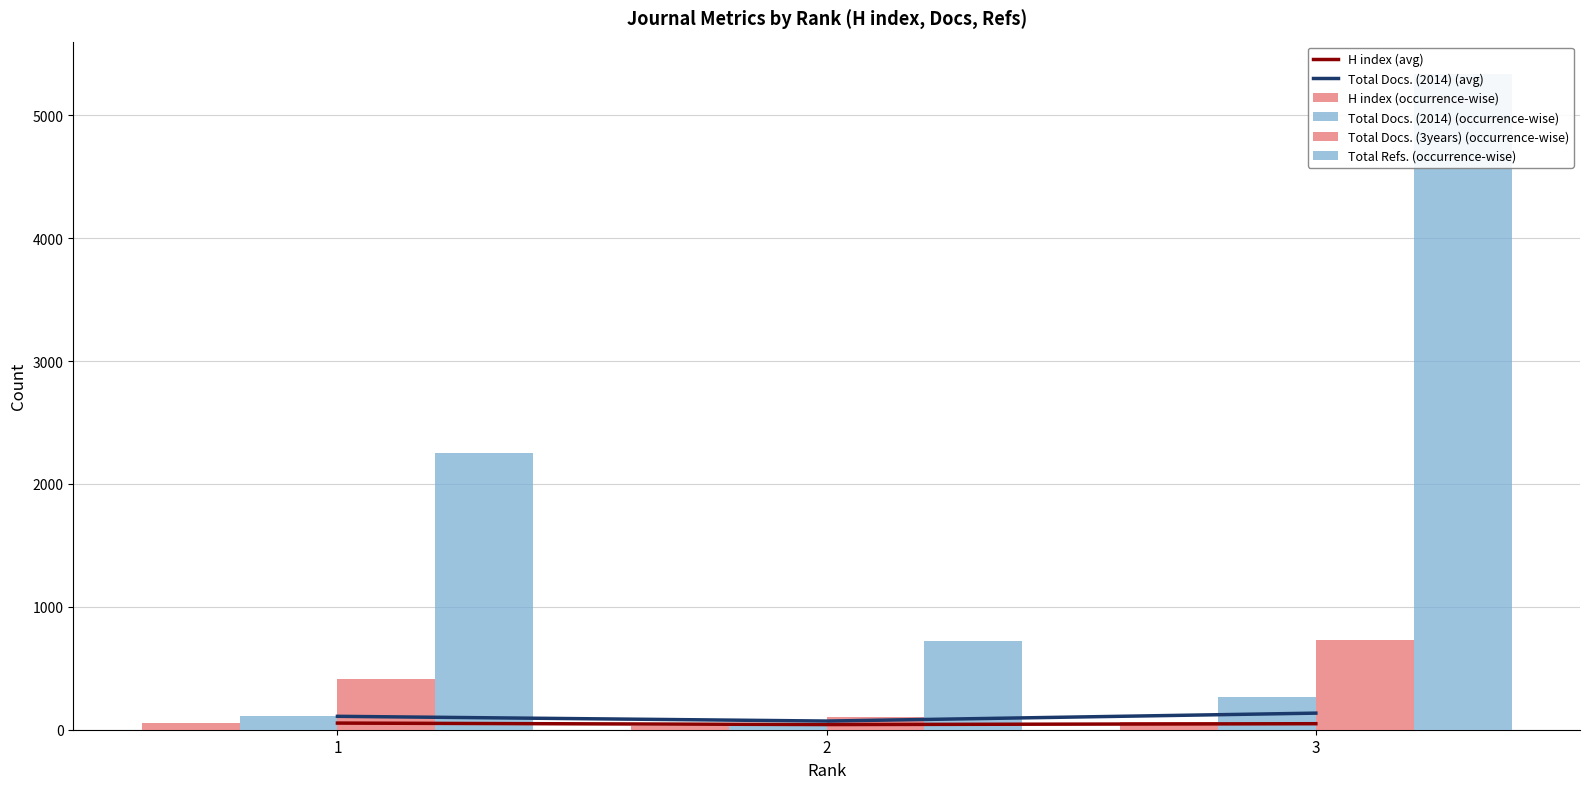

The value of H index (avg) at 2 is 42.0. True or false?

True